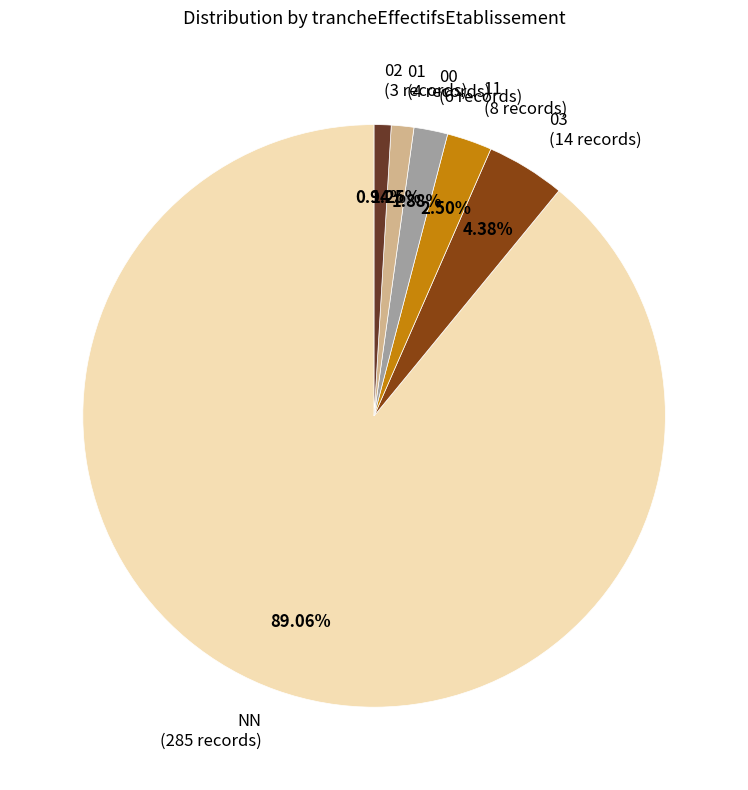

Do 03 (14 records) and 00 (6 records) together represent more than half of the pie?

No